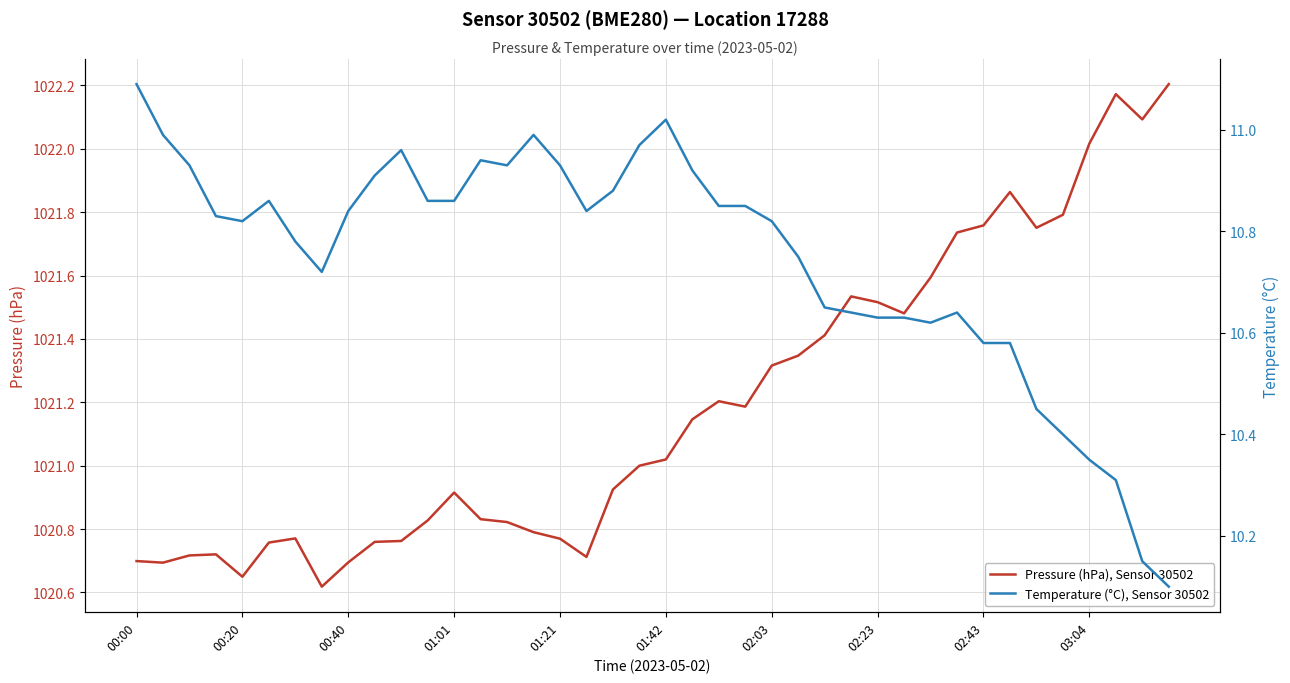

Is the value of Pressure (hPa), Sensor 30502 at 35 greater than the value of Temperature (°C), Sensor 30502 at 13?

Yes